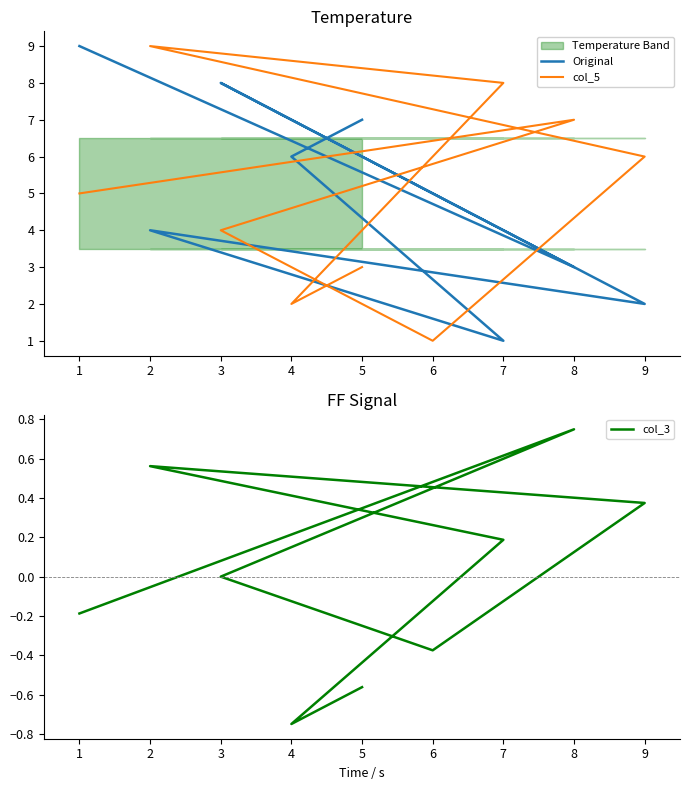

How many values in the Original series exceed 5?

4